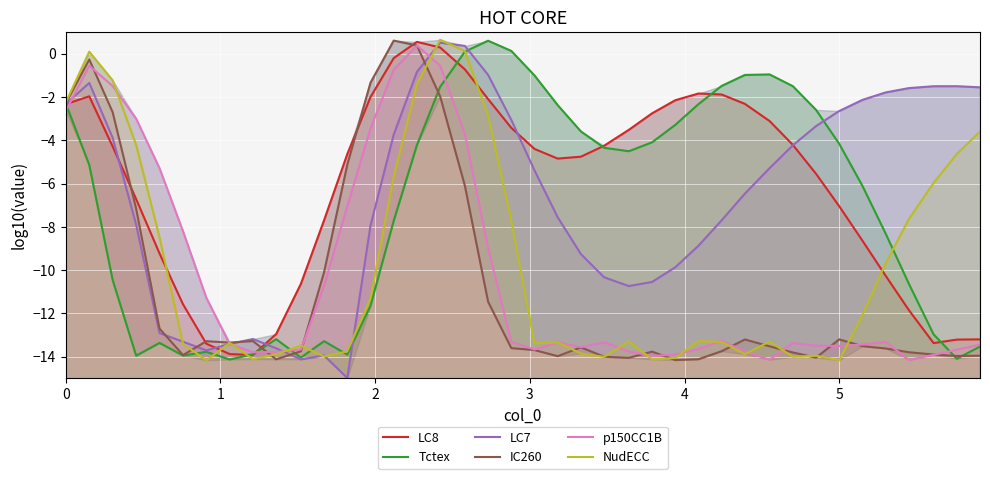

How many intersections are there between p150CC1B and Tctex?

5